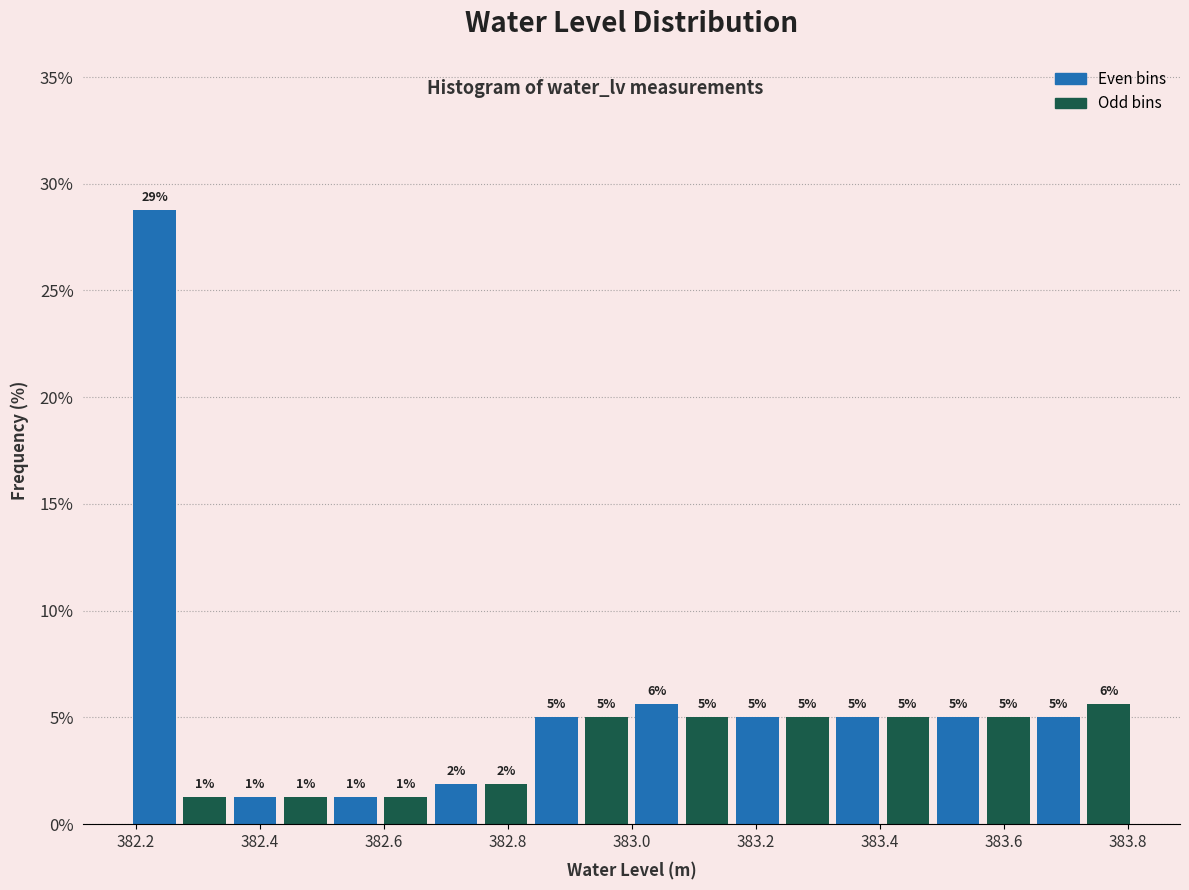

Over which range of the x-axis is the bar tallest?

382.20 to 382.28